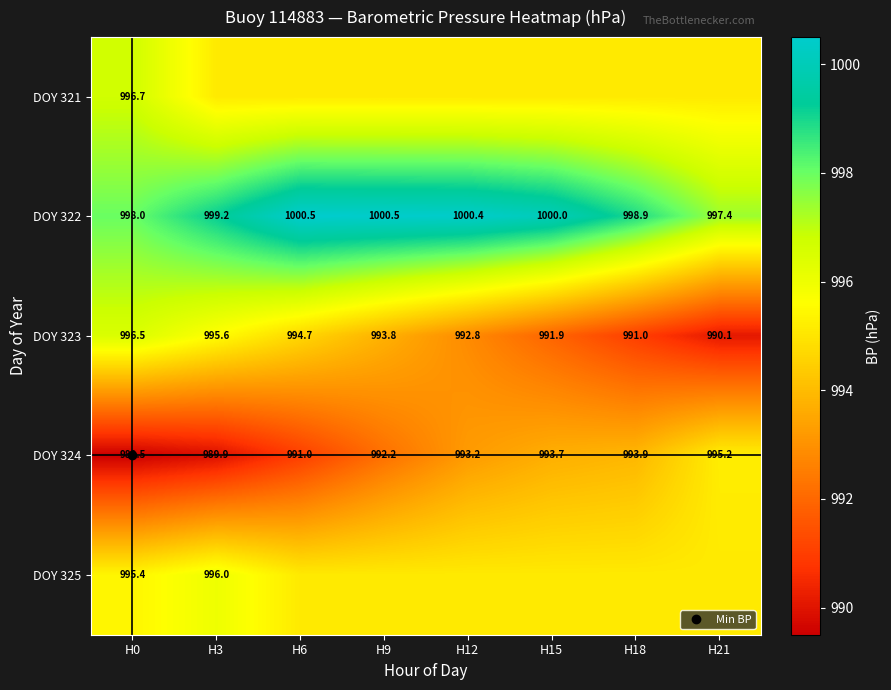

What is the difference between the maximum and minimum values in the DOY 324 series?

5.7